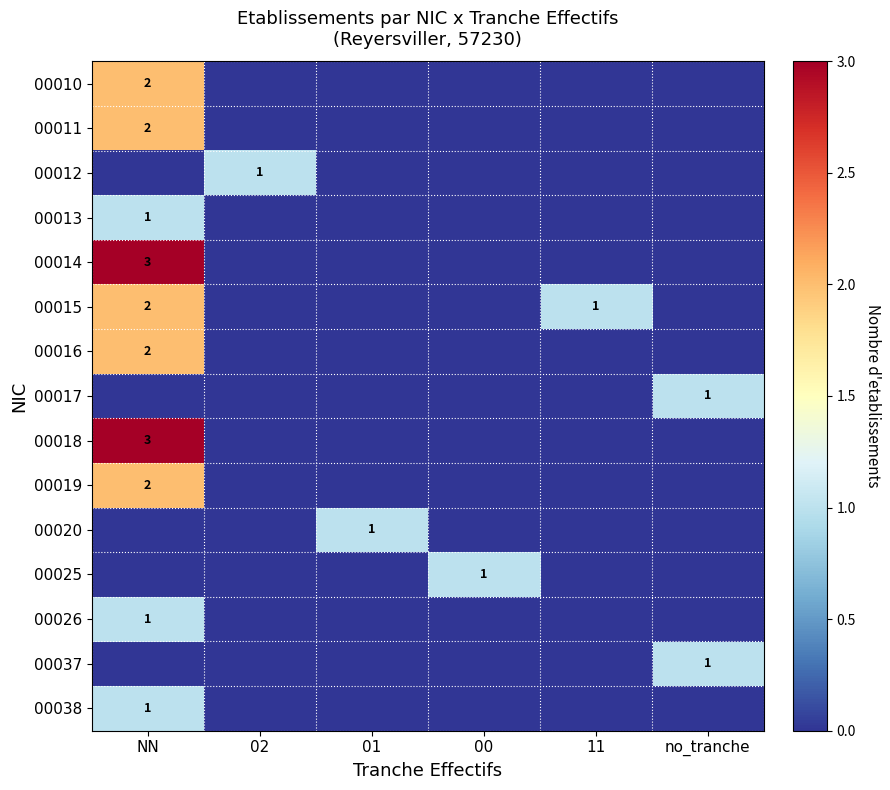

The row_2 series shows -1 at 00. True or false?

False